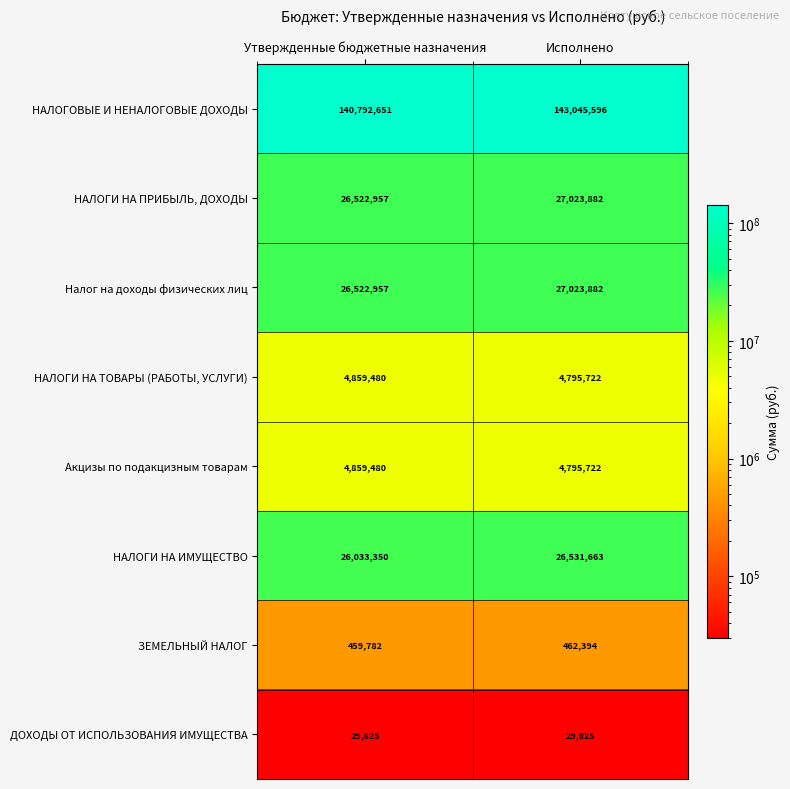

List the labels in order of Налог на доходы физических лиц value, smallest first.

Утвержденные бюджетные назначения, Исполнено